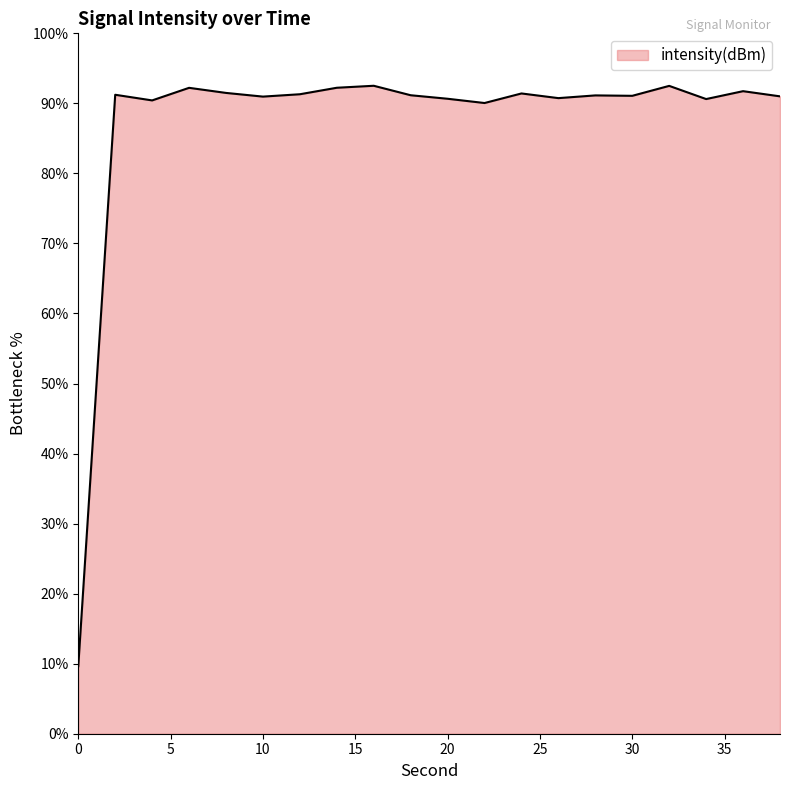

What is the minimum value shown in the chart?

9.6